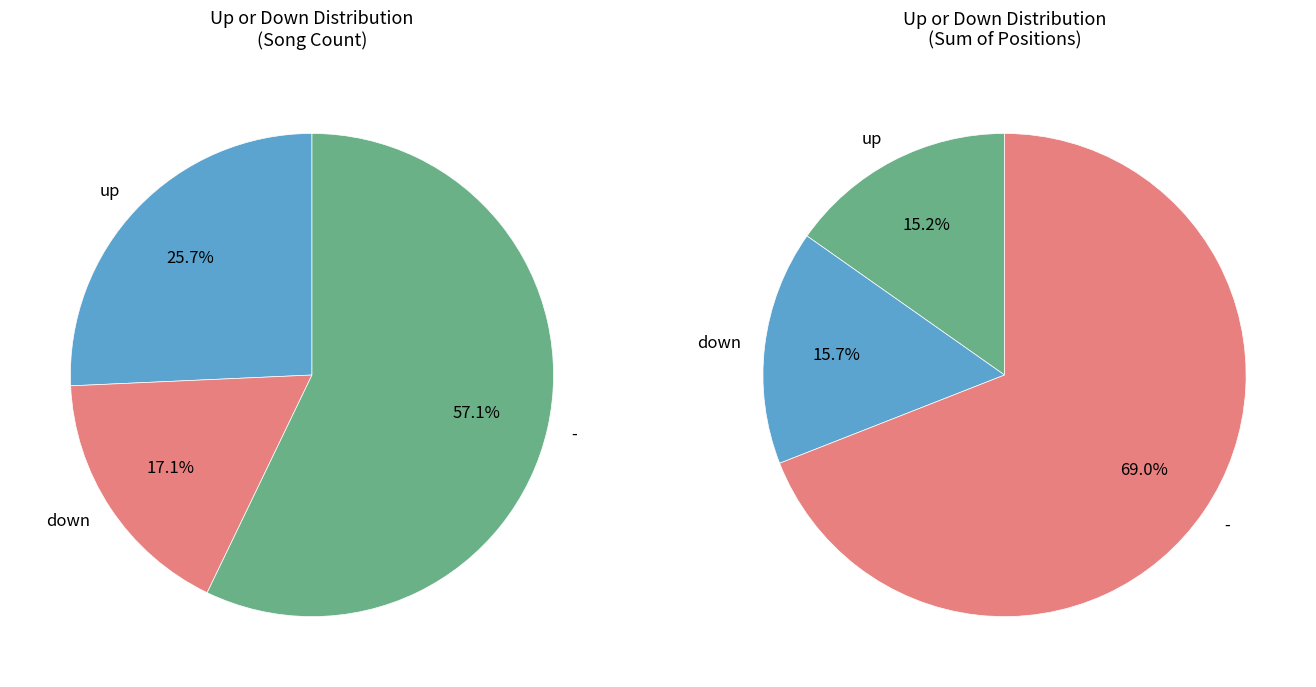

How many segments does this pie chart have?

3